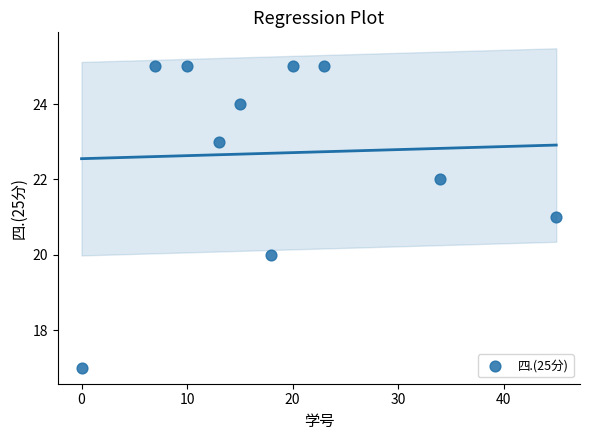

What is the average Y value?

23